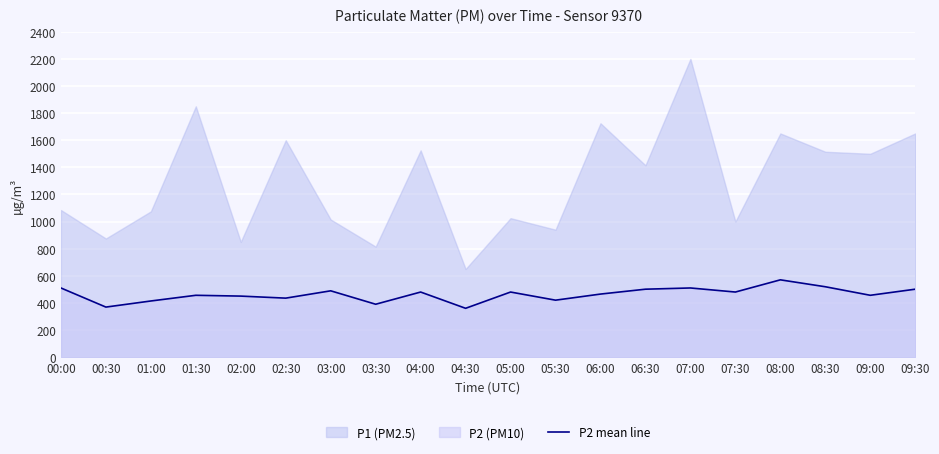

List the labels in order of value, smallest first.

04:30, 00:30, 03:30, 01:00, 05:30, 02:30, 02:00, 01:30, 09:00, 06:00, 04:00, 05:00, 07:30, 03:00, 06:30, 09:30, 00:00, 07:00, 08:30, 08:00